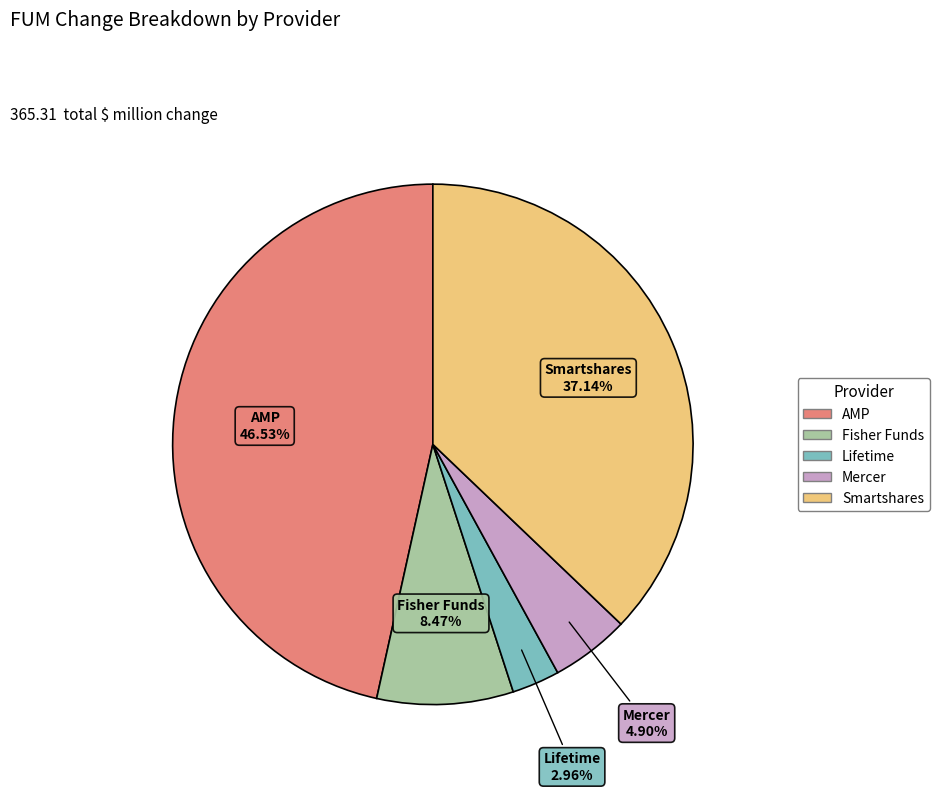

What is the smallest slice in the pie chart?

Lifetime